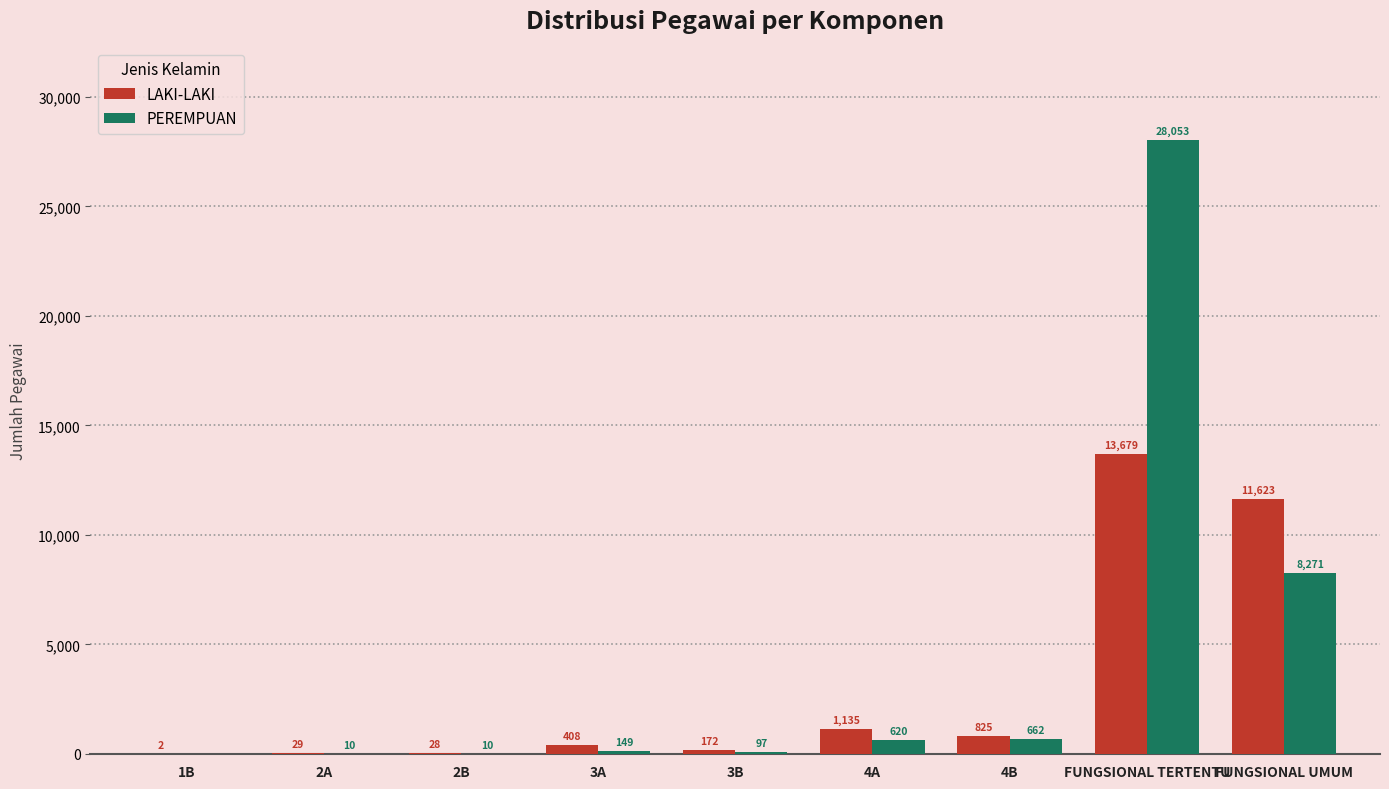

What is the sum of all PEREMPUAN values?

37872